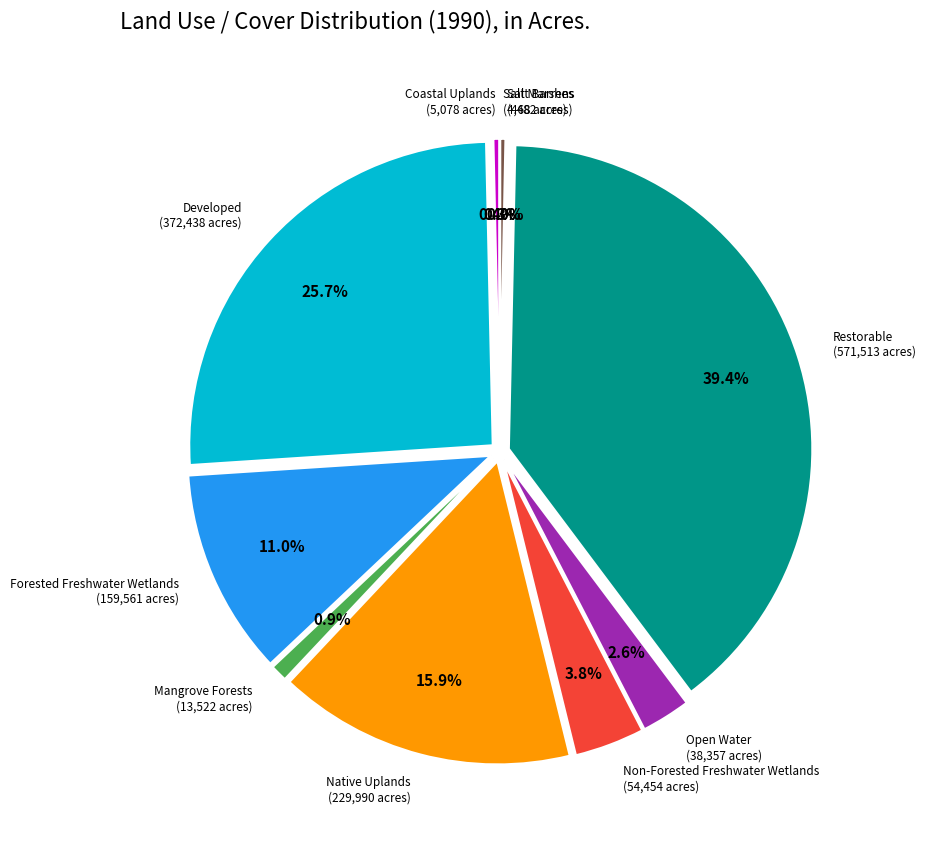

Which has a higher value, Forested Freshwater Wetlands or Salt Marshes?

Forested Freshwater Wetlands